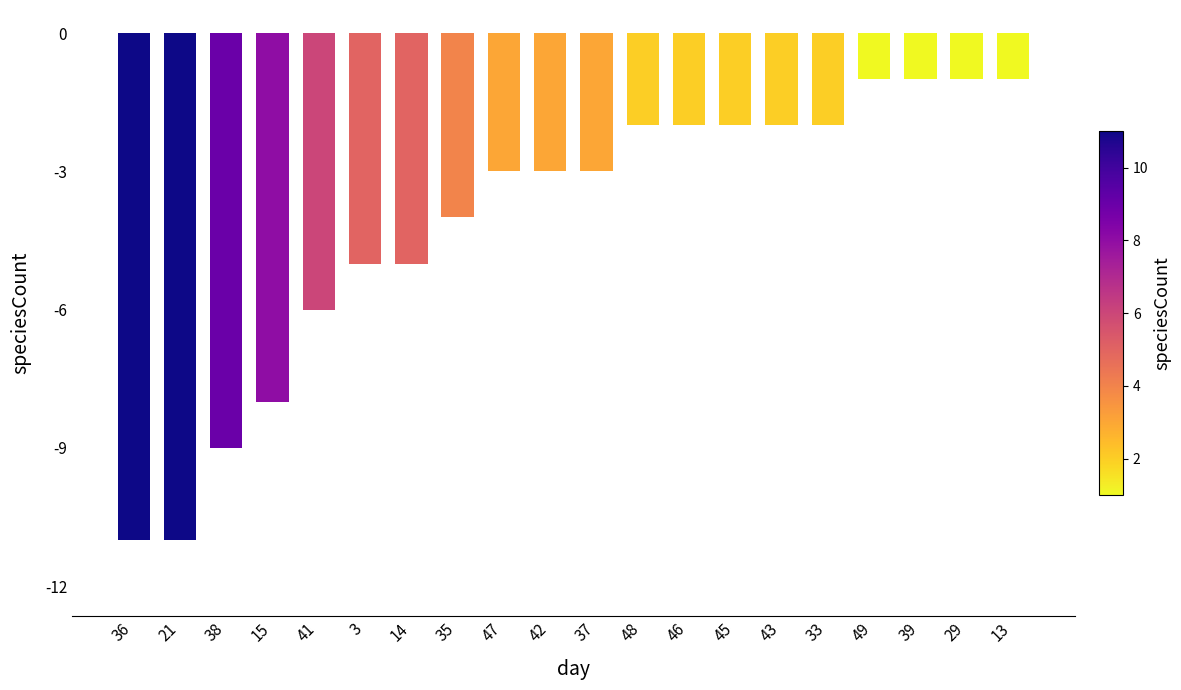

What is the difference between the values at 49 and 46?

1